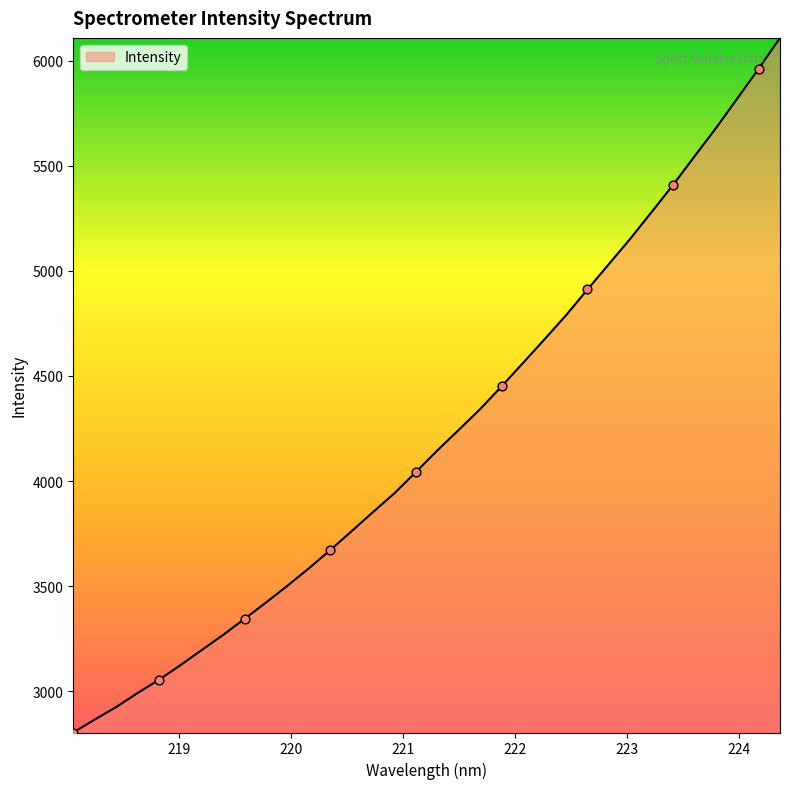

What is the minimum value shown in the chart?

2803.5